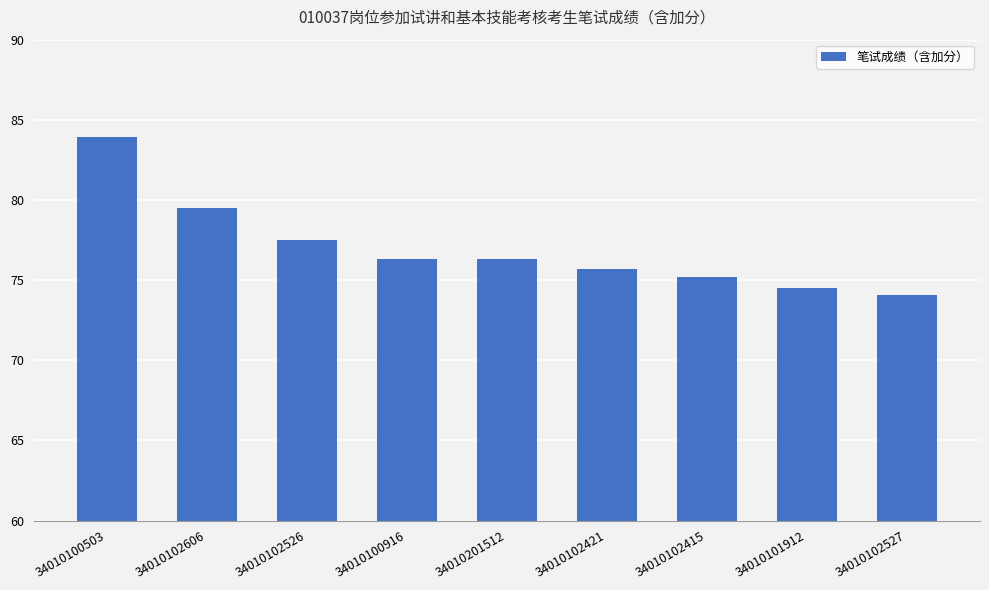

Approximately how many times larger is the value at 34010201512 compared to 34010101912?

1.0